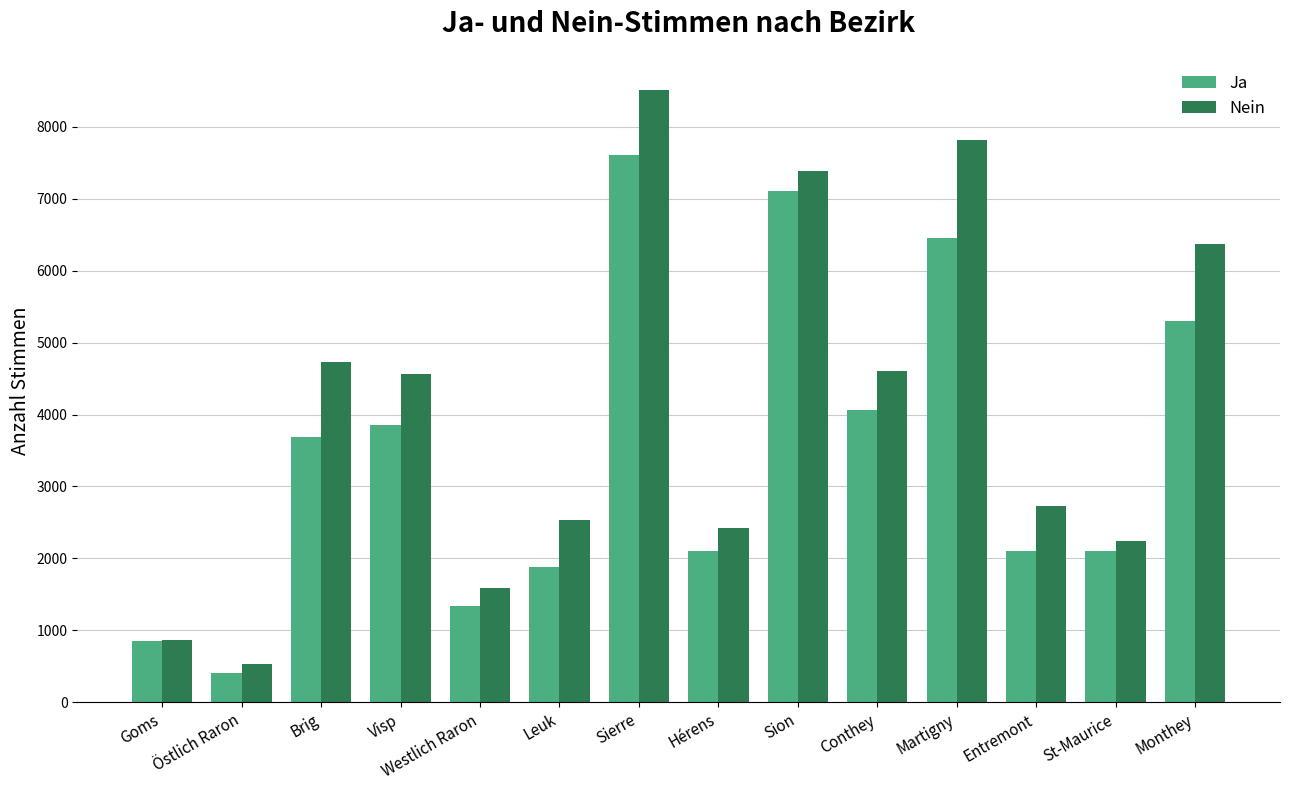

At which label does Nein first exceed 4560?

Brig